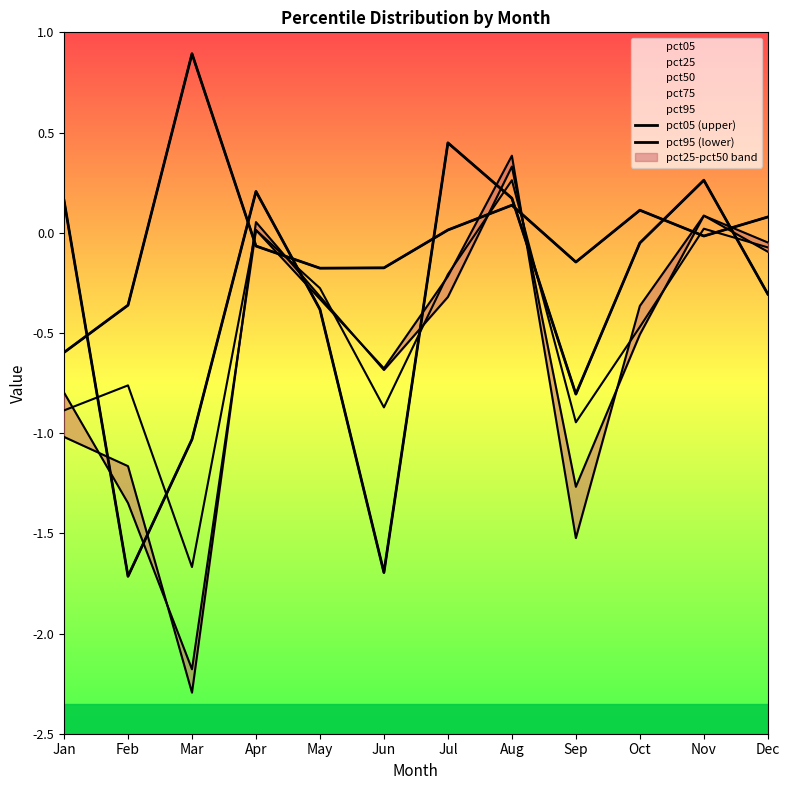

At how many categories does at least one series exceed 0?

8